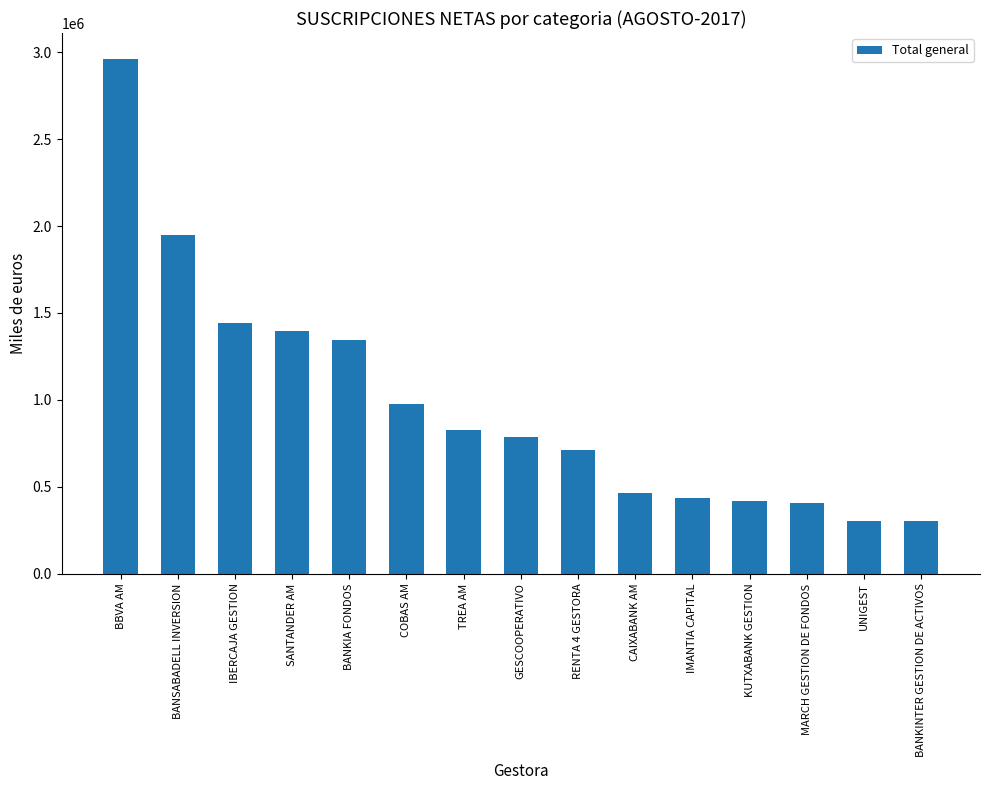

Where does the data first go above 787678?

BBVA AM